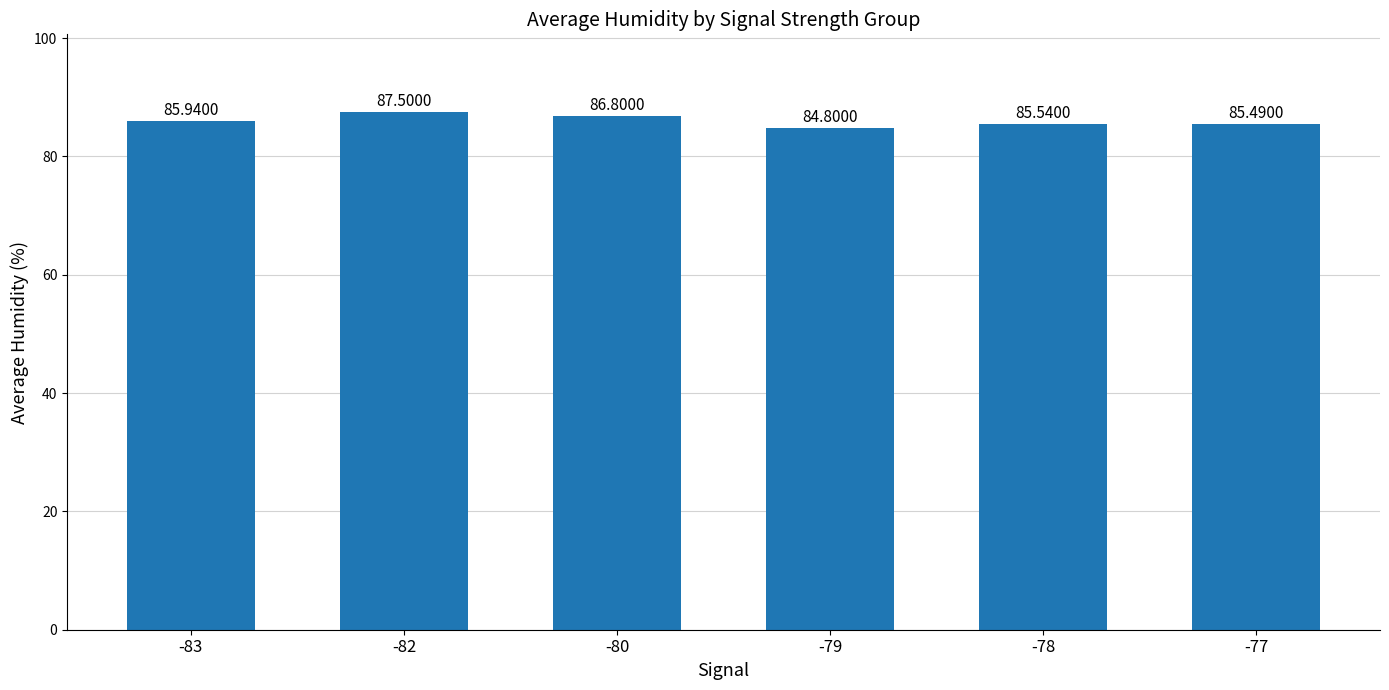

Are the bars grouped side by side (vs. stacked)?

No